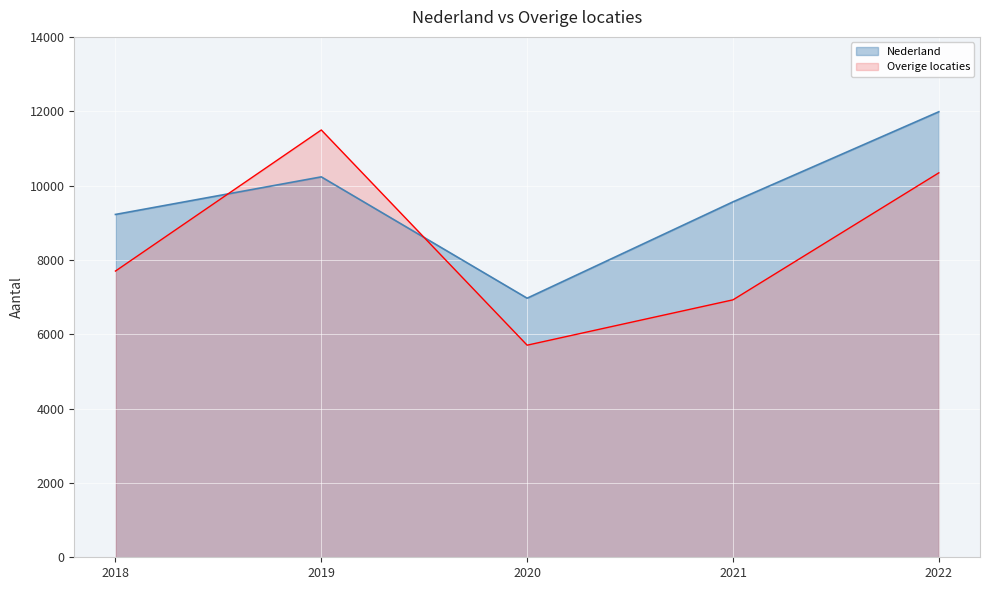

Which series has the largest range (max minus min)?

Overige locaties